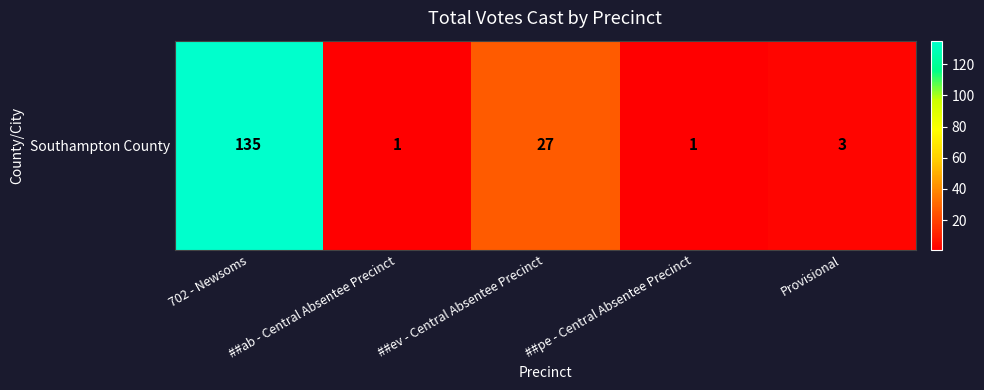

Reading left to right, transcribe all the data shown in this chart.

135	1	27	1	3